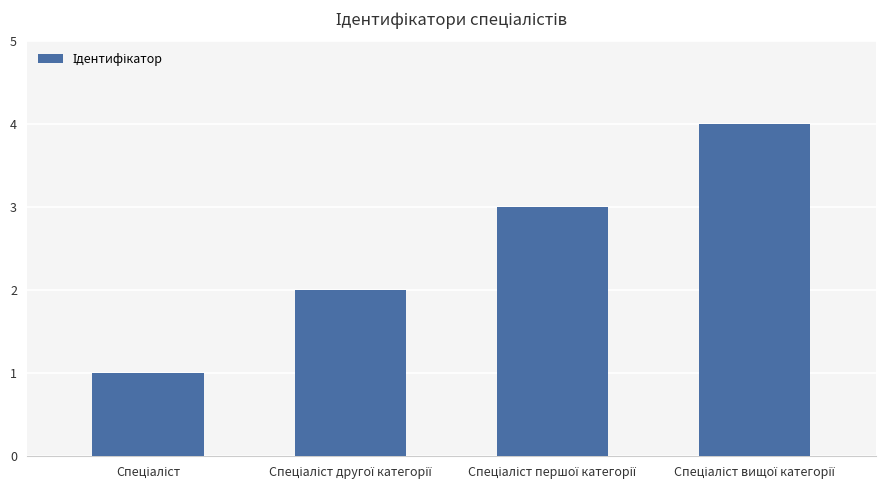

What is the difference between the second highest and minimum values?

2